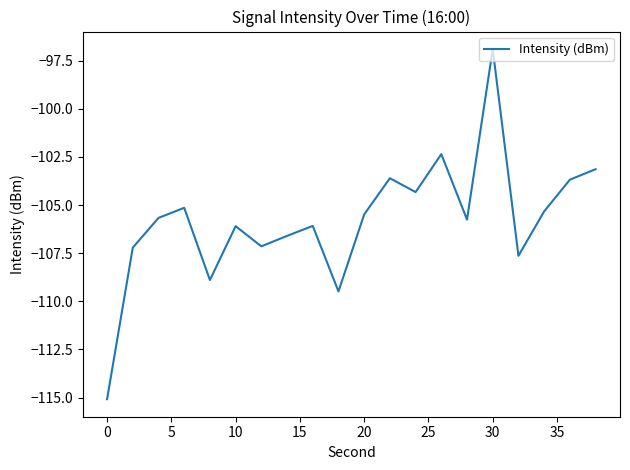

How many values are below -105?

14